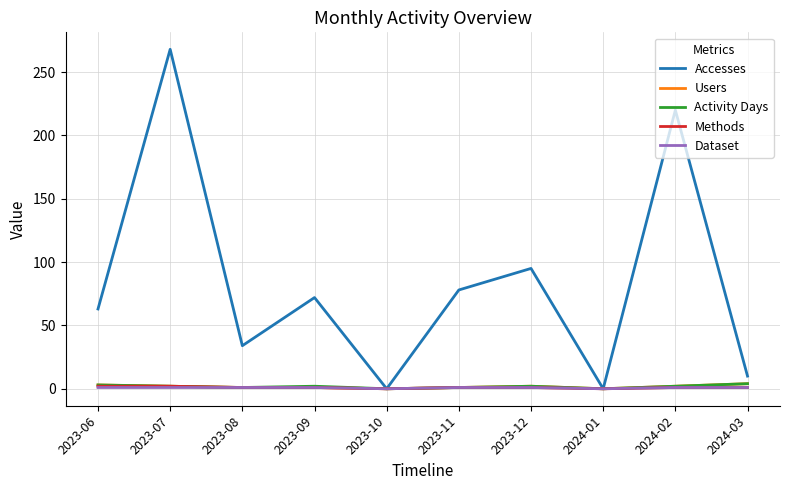

Is it true that Accesses equals 220 at 2024-02?

True